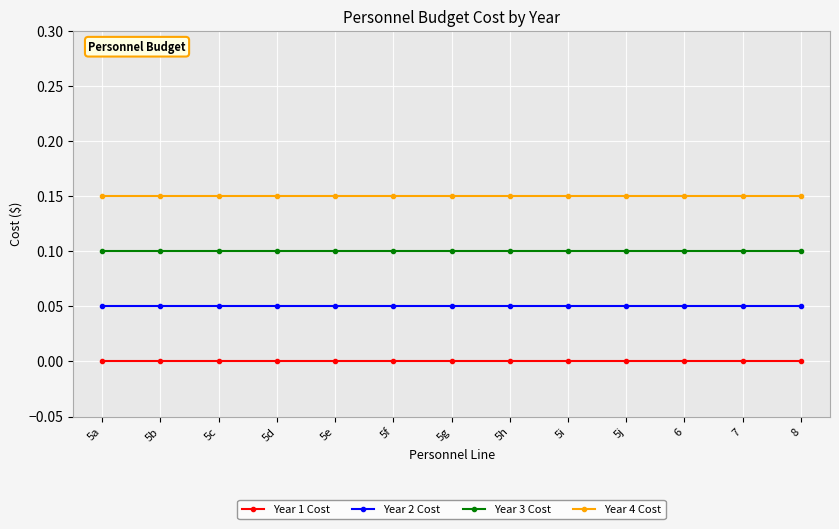

The Year 1 Cost series shows 0.0 at 5g. True or false?

True